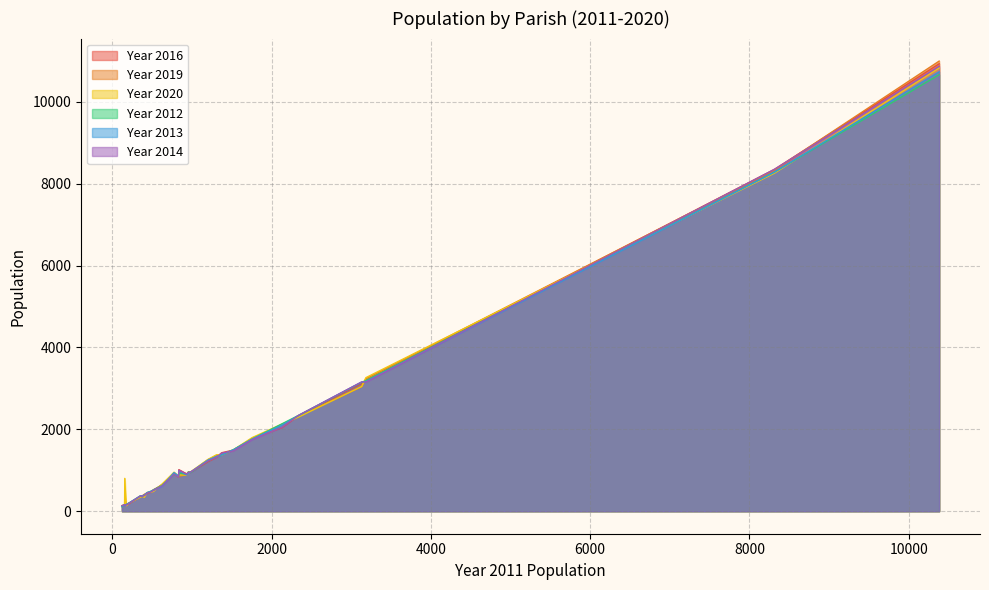

True or false: Year 2019 and Year 2020 cross at least once.

True